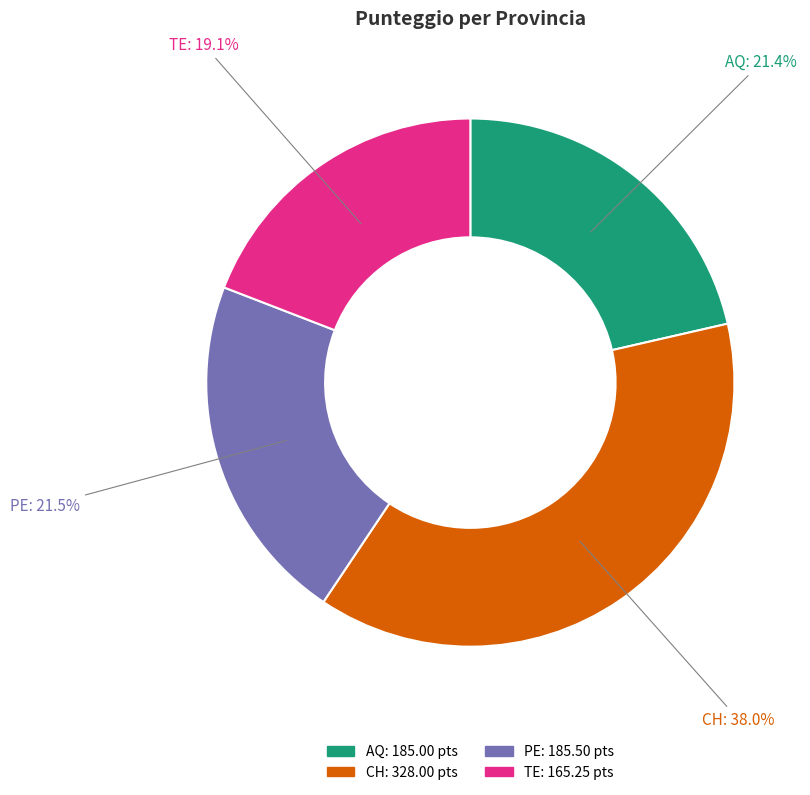

How many segments does this pie chart have?

4